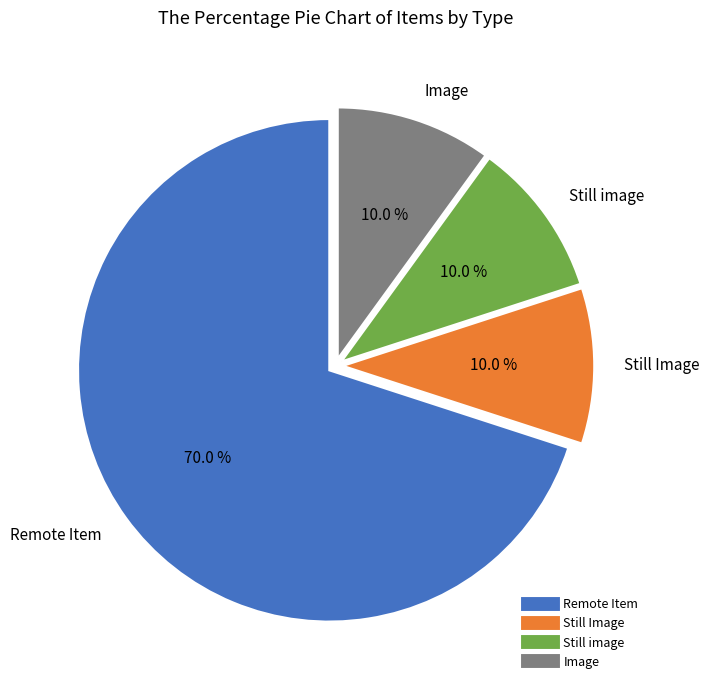

Which slice is the largest?

Remote Item